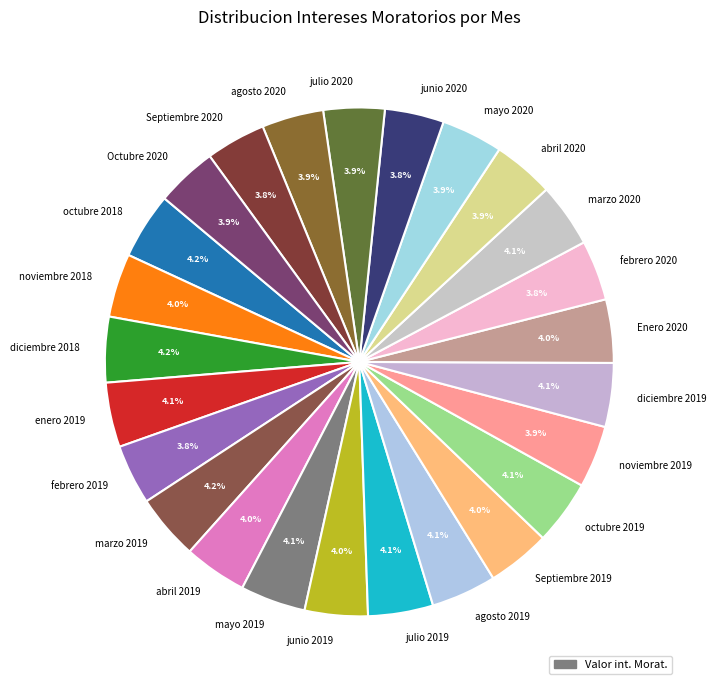

What is the ratio of the value at abril 2019 to the value at julio 2020?

1.0